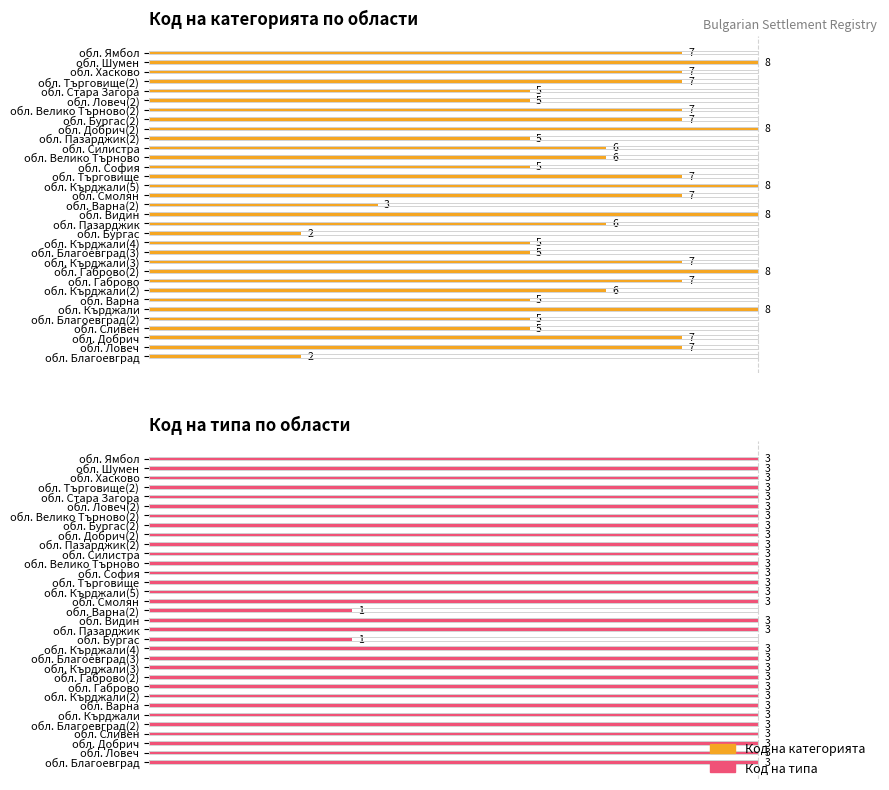

Rank the categories by Код на типа value from lowest to highest.

обл. Бургас, обл. Варна(2), обл. Благоевград, обл. Ловеч, обл. Добрич, обл. Сливен, обл. Благоевград(2), обл. Кърджали, обл. Варна, обл. Кърджали(2), обл. Габрово, обл. Габрово(2), обл. Кърджали(3), обл. Благоевград(3), обл. Кърджали(4), обл. Пазарджик, обл. Видин, обл. Смолян, обл. Кърджали(5), обл. Търговище, обл. София, обл. Велико Търново, обл. Силистра, обл. Пазарджик(2), обл. Добрич(2), обл. Бургас(2), обл. Велико Търново(2), обл. Ловеч(2), обл. Стара Загора, обл. Търговище(2), обл. Хасково, обл. Шумен, обл. Ямбол